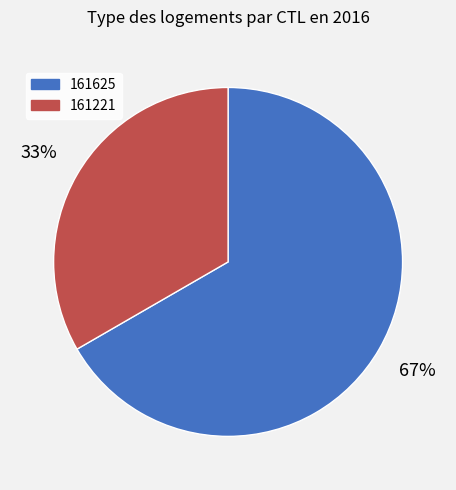

Does 161221 account for over 50% of the chart?

No